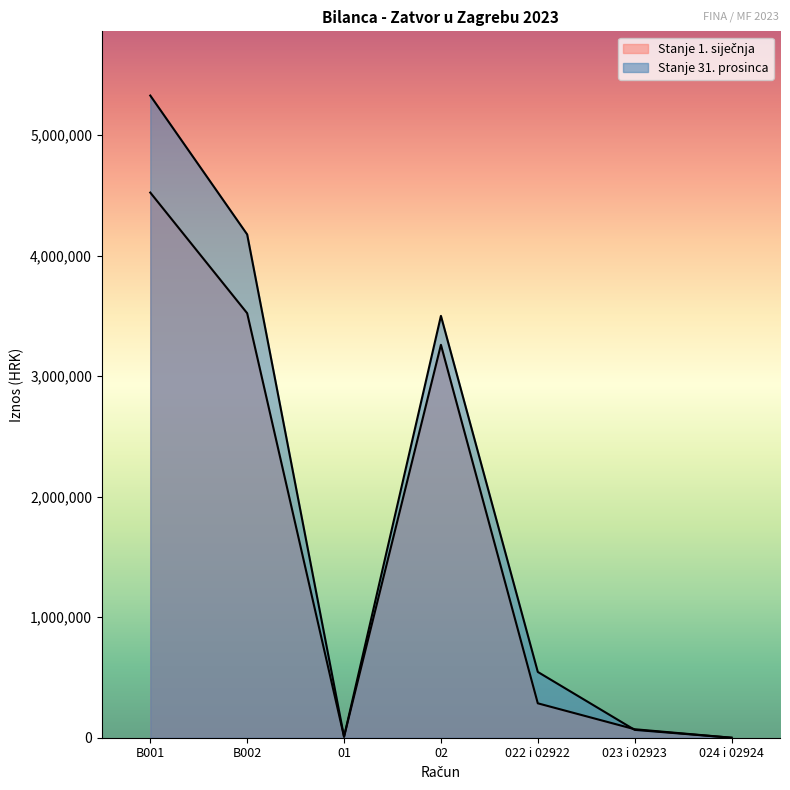

True or false: Stanje 1. siječnja and Stanje 31. prosinca intersect in this chart.

True